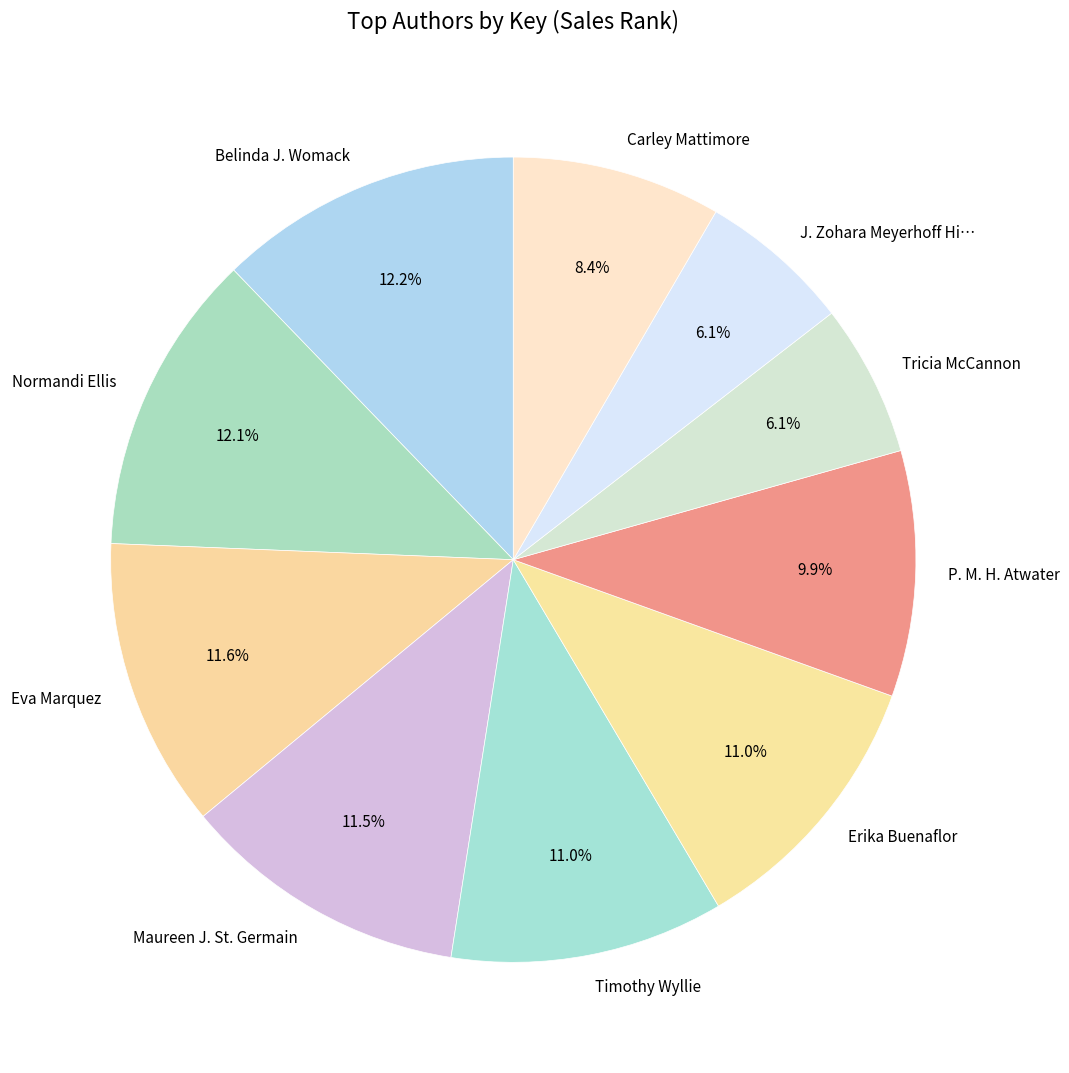

Between Belinda J. Womack and Erika Buenaflor, which is larger?

Belinda J. Womack